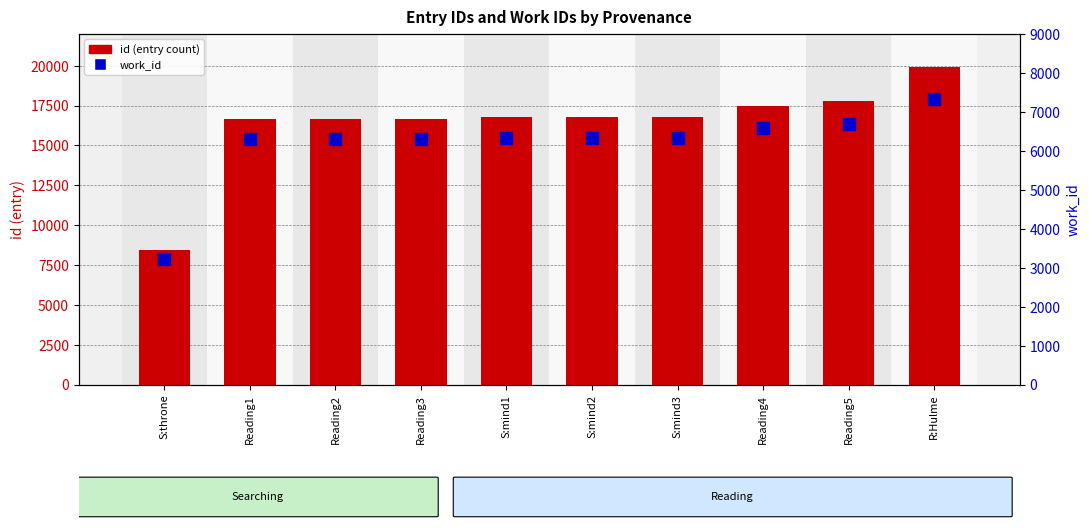

Rank the categories by id (entry) value from highest to lowest.

R:Hulme, Reading5, Reading4, S:mind3, S:mind2, S:mind1, Reading3, Reading2, Reading1, S:throne